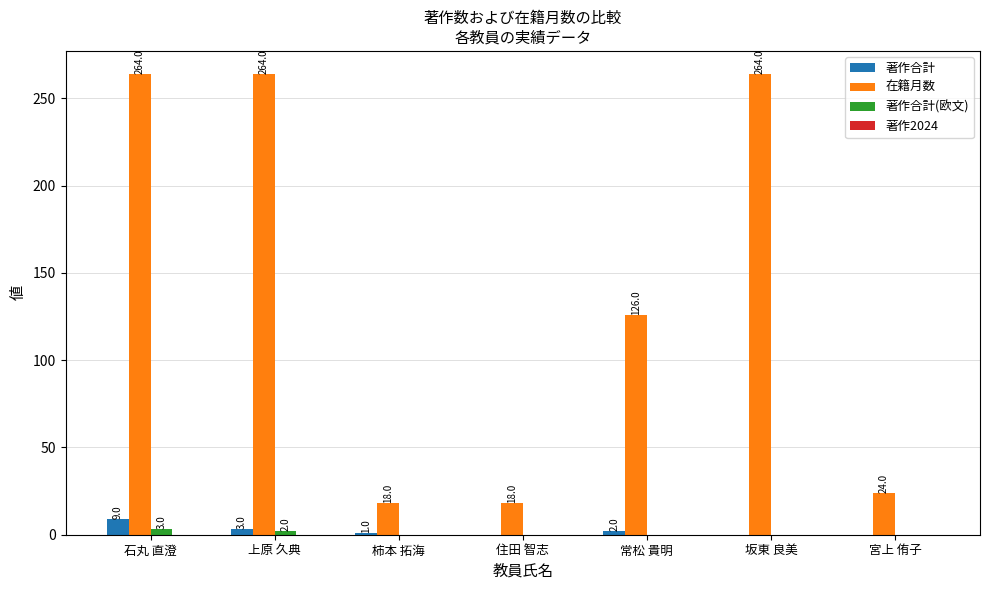

Is it true that 在籍月数 equals 162 at 坂東 良美?

False